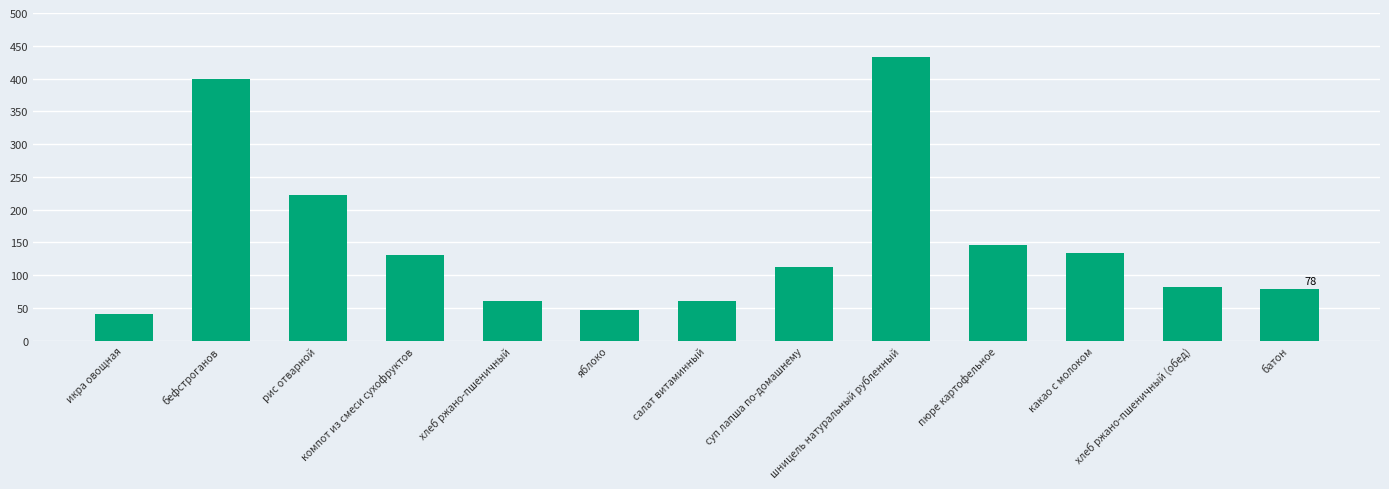

The chart shows a value of 78.1 at яблоко. True or false?

False